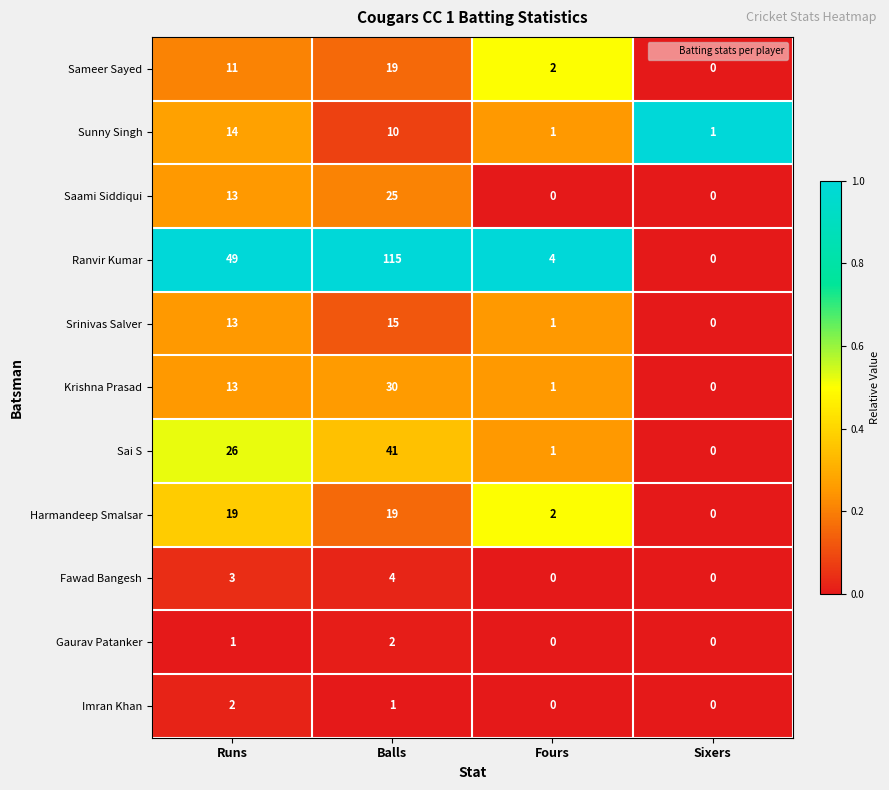

What is the difference between the Krishna Prasad values at Balls and Runs?

17